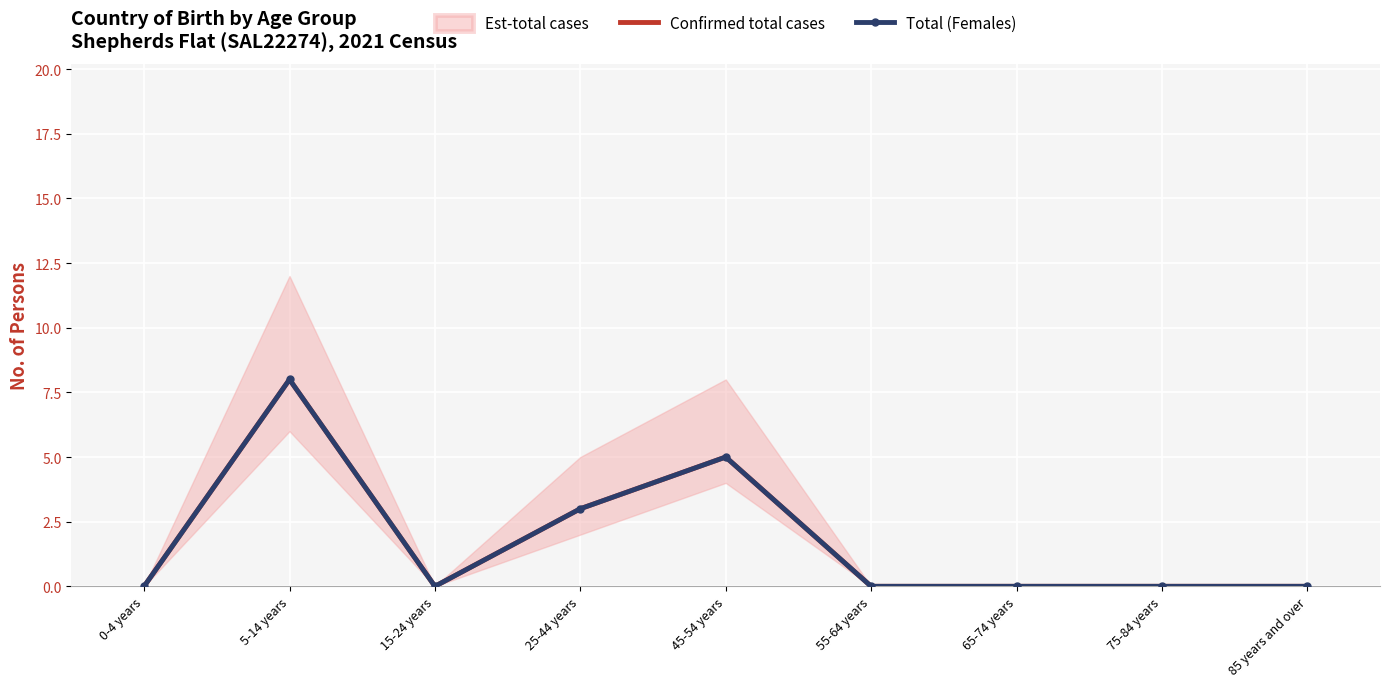

Reading left to right, what are all the values shown in this chart?

Confirmed total cases: 0-4 years=0	5-14 years=8	15-24 years=0	25-44 years=3	45-54 years=5	55-64 years=0	65-74 years=0	75-84 years=0	85 years and over=0
Total (Females): 0-4 years=0	5-14 years=8	15-24 years=0	25-44 years=3	45-54 years=5	55-64 years=0	65-74 years=0	75-84 years=0	85 years and over=0